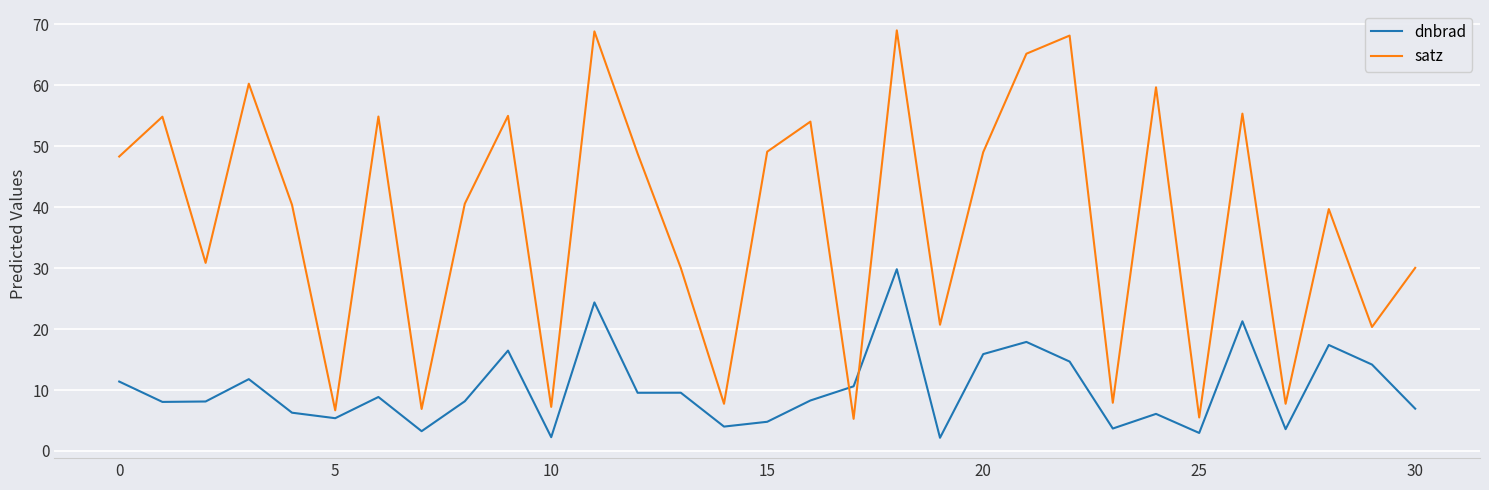

Which series ends up on top after the final intersection of dnbrad and satz?

satz